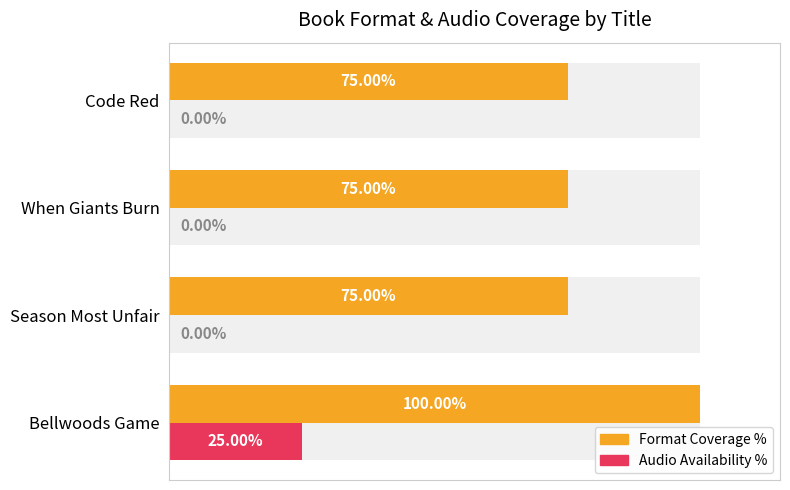

Rank the series by their average value, from lowest to highest.

Audio Availability %, Format Coverage %